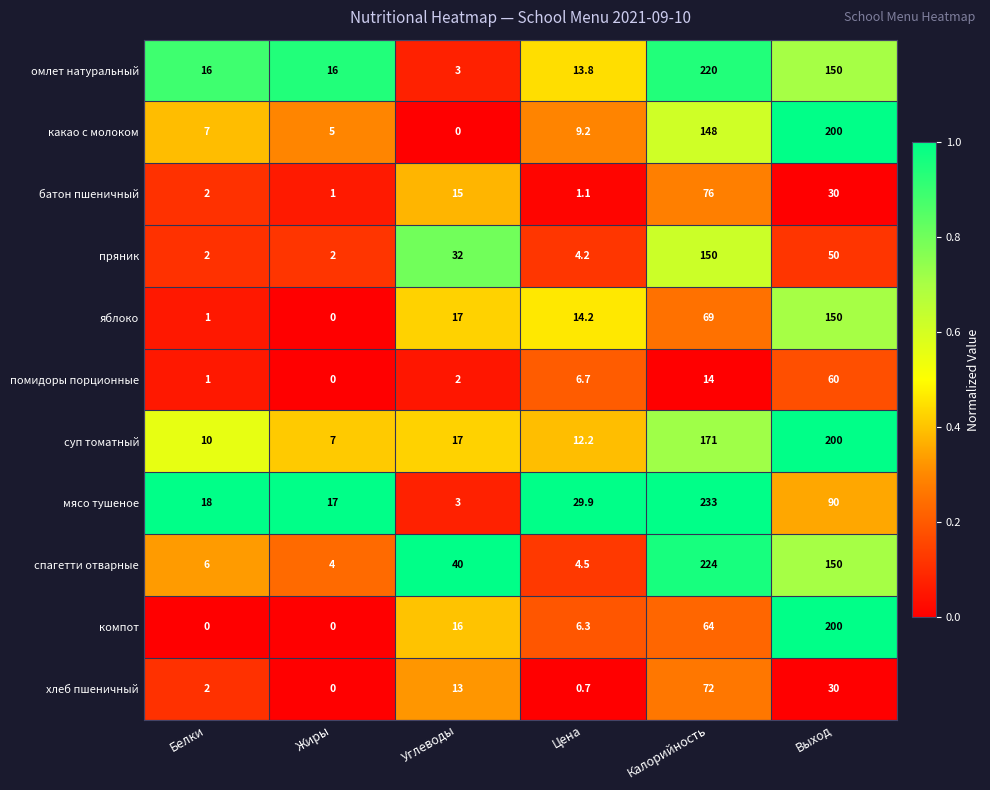

Which series has the largest total across all categories?

спагетти отварные